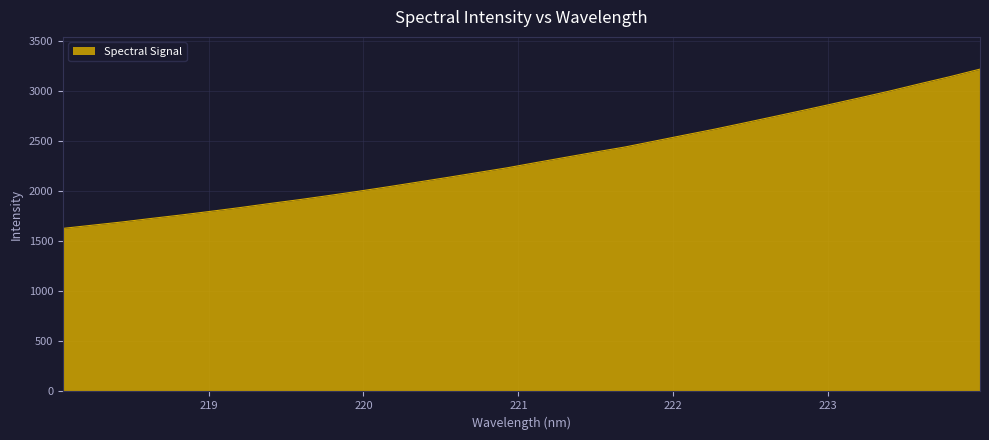

What is the maximum value shown in the chart?

3215.7